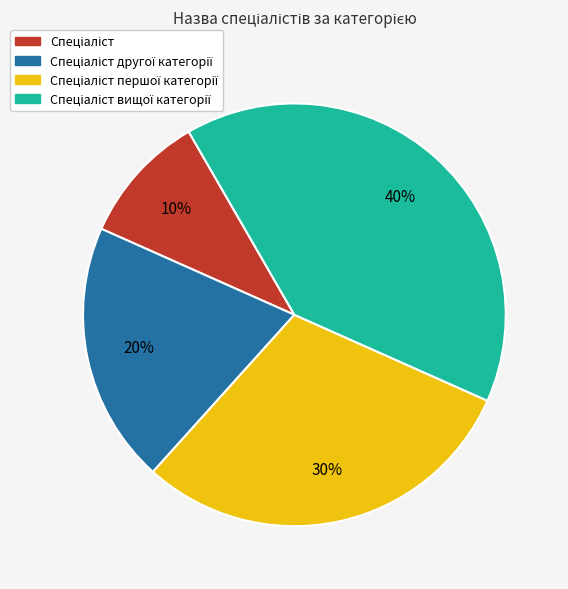

To the nearest percent, what is the average slice percentage?

25%